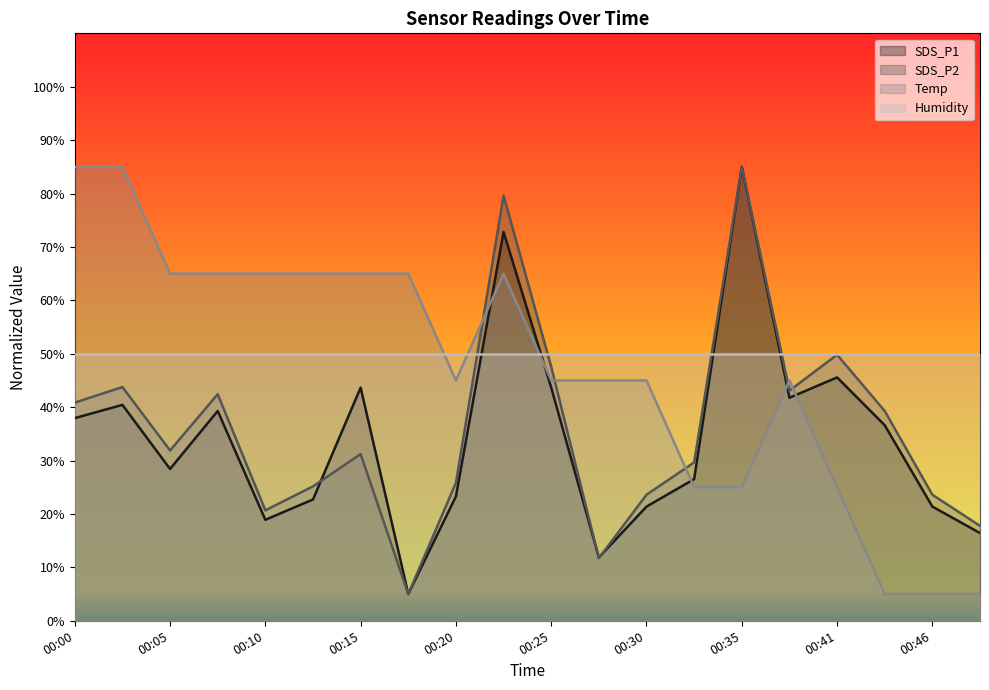

What is the lowest value of the Temp series?

5.0